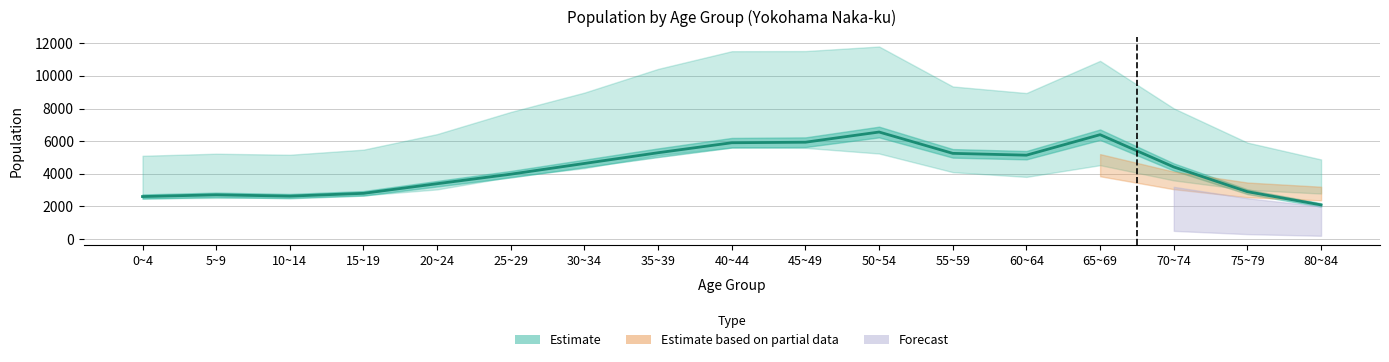

List the labels in order of value, smallest first.

80~84, 0~4, 10~14, 5~9, 15~19, 75~79, 20~24, 25~29, 70~74, 30~34, 60~64, 55~59, 35~39, 40~44, 45~49, 65~69, 50~54